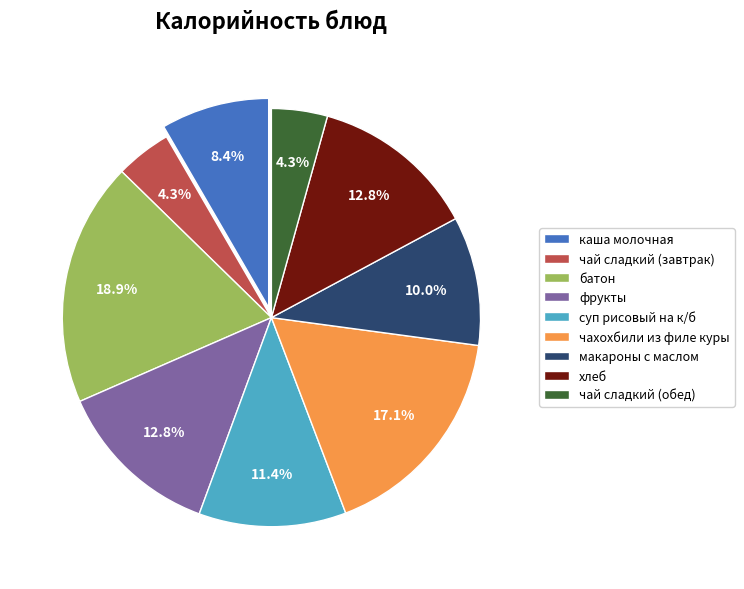

Is it true that хлеб is 13% of the pie?

True